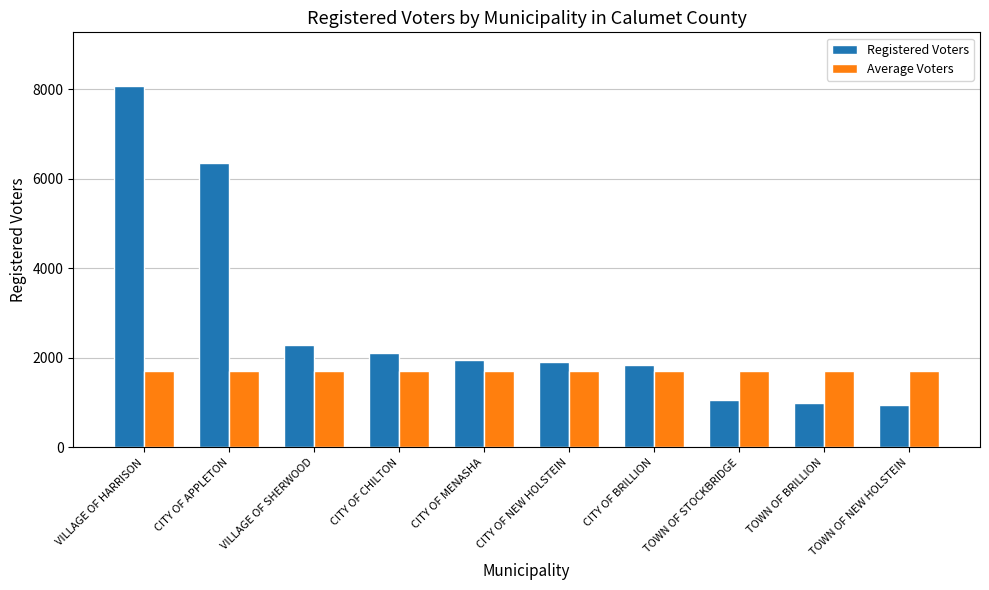

What is the label of the 9th bar from the right?

CITY OF APPLETON